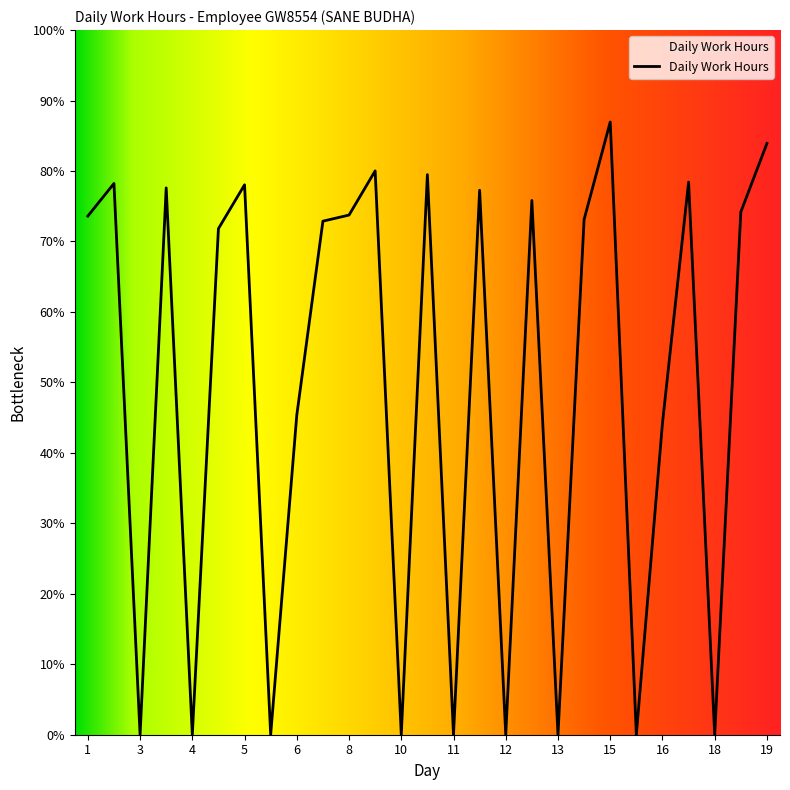

Does the chart have visible grid lines?

No